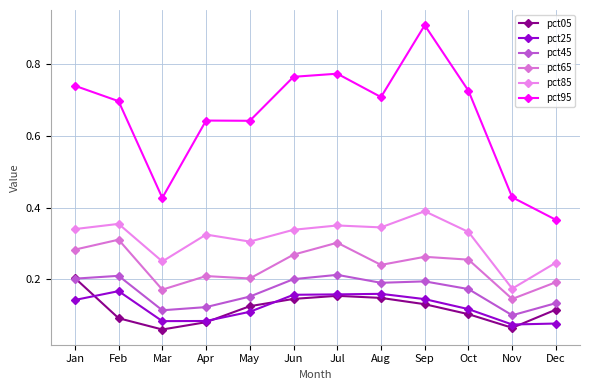

At which label does pct85 reach its minimum?

Nov